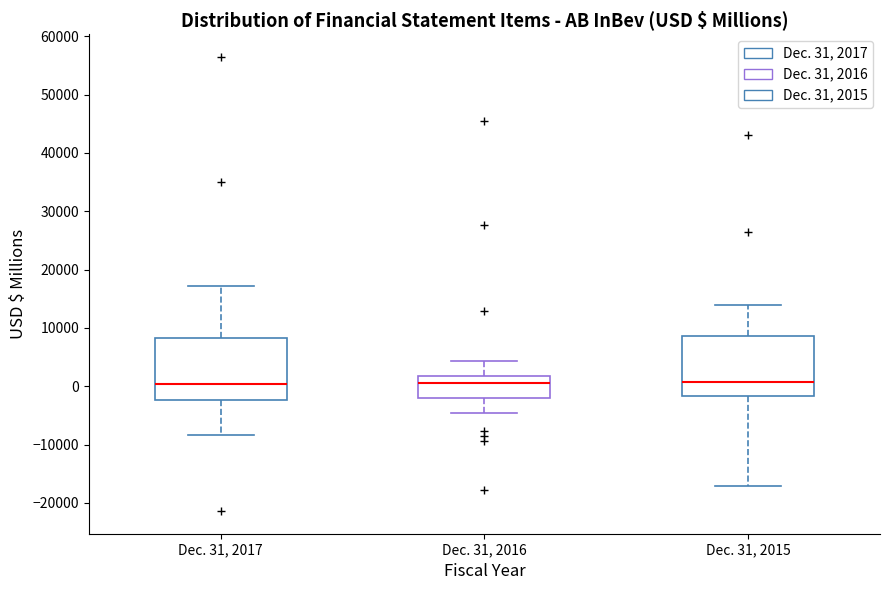

Where does the lower whisker of the box for Dec. 31, 2017 end on the y-axis? The values are not printed on the chart, so give them approximately, as read against the axis.

-8000